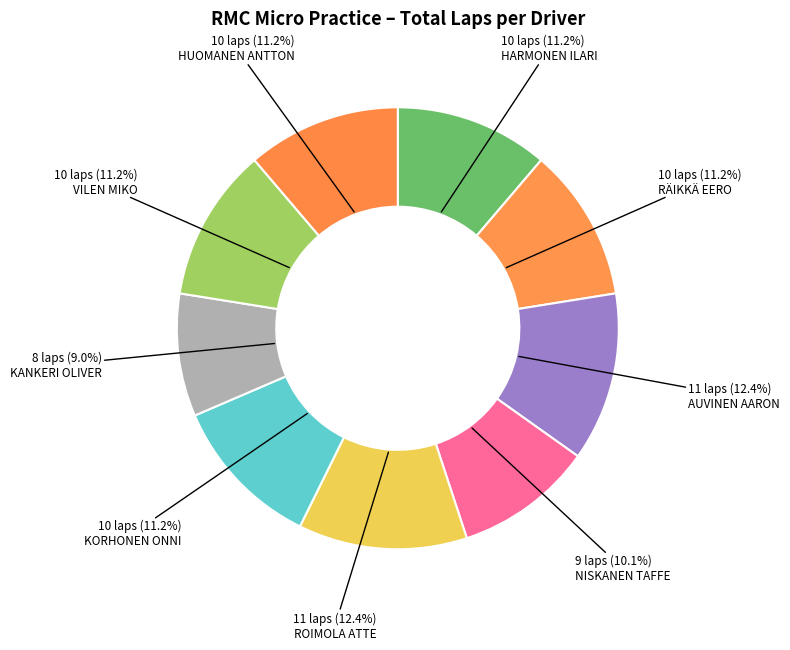

Is the sum of RÄIKKÄ EERO and HARMONEN ILARI greater than half?

No